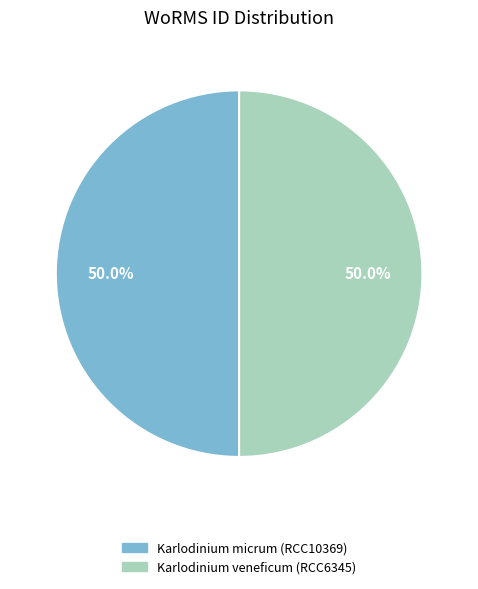

The Karlodinium micrum (RCC10369) slice represents 50% of the pie. True or false?

True